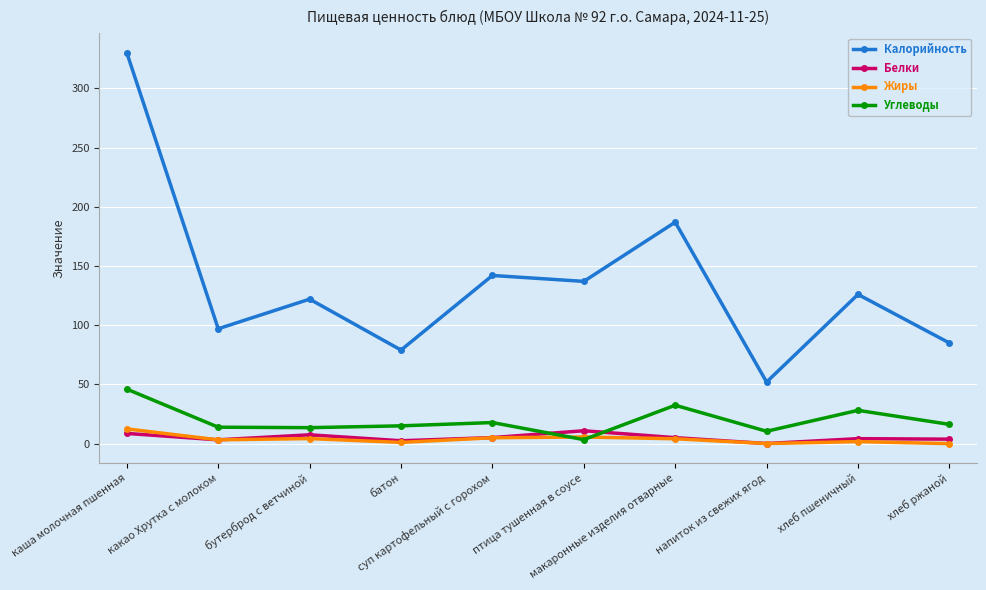

What is the average value of the Калорийность series?

135.7